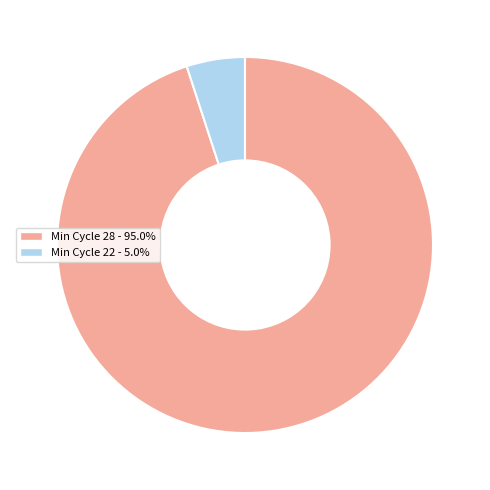

Combined, do Min Cycle 28 - 95.0% and Min Cycle 22 - 5.0% account for over 50%?

Yes